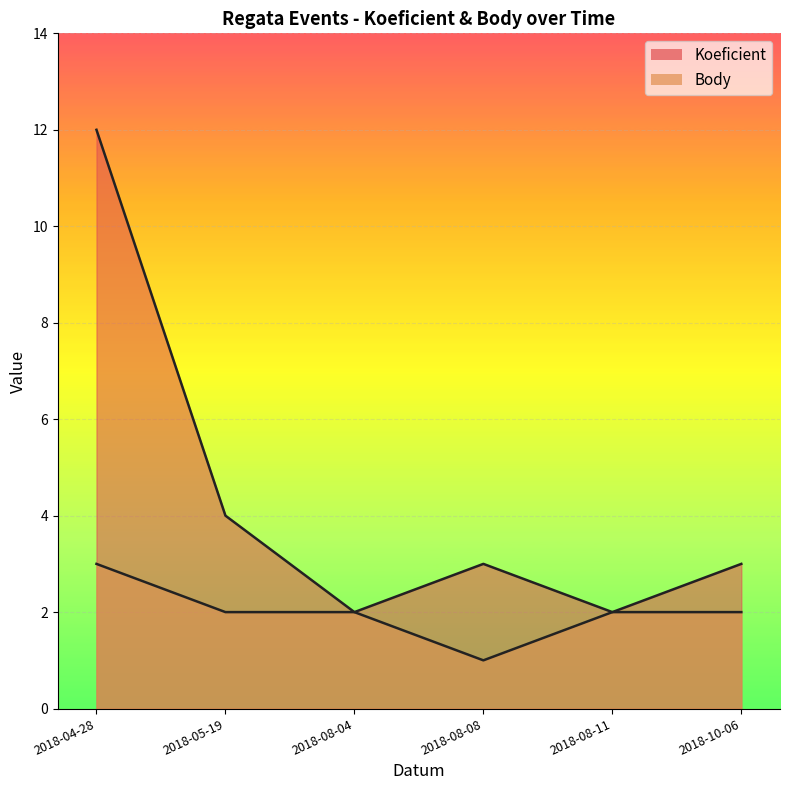

Is the value of Body at 2018-05-19 greater than the value of Koeficient at 2018-10-06?

No